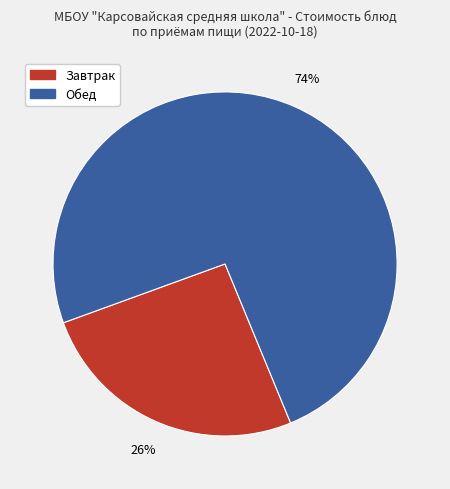

Is there any slice that represents more than half of the pie?

Yes